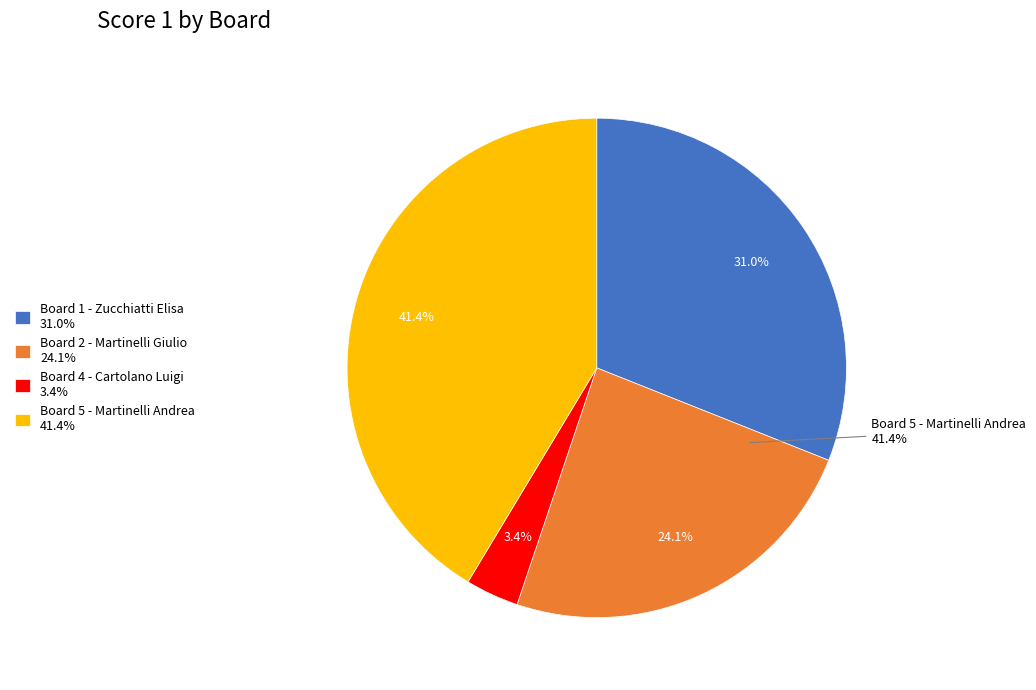

Is it true that Board 3 - Stucchi Stefano is 0% of the pie?

True